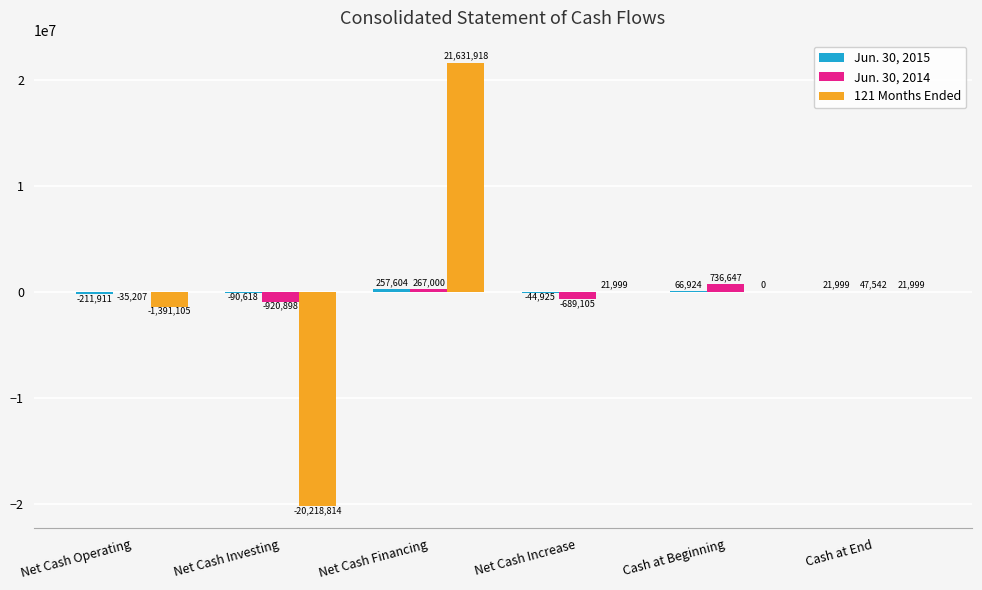

The 121 Months Ended series shows 21999 at Net Cash Increase. True or false?

True